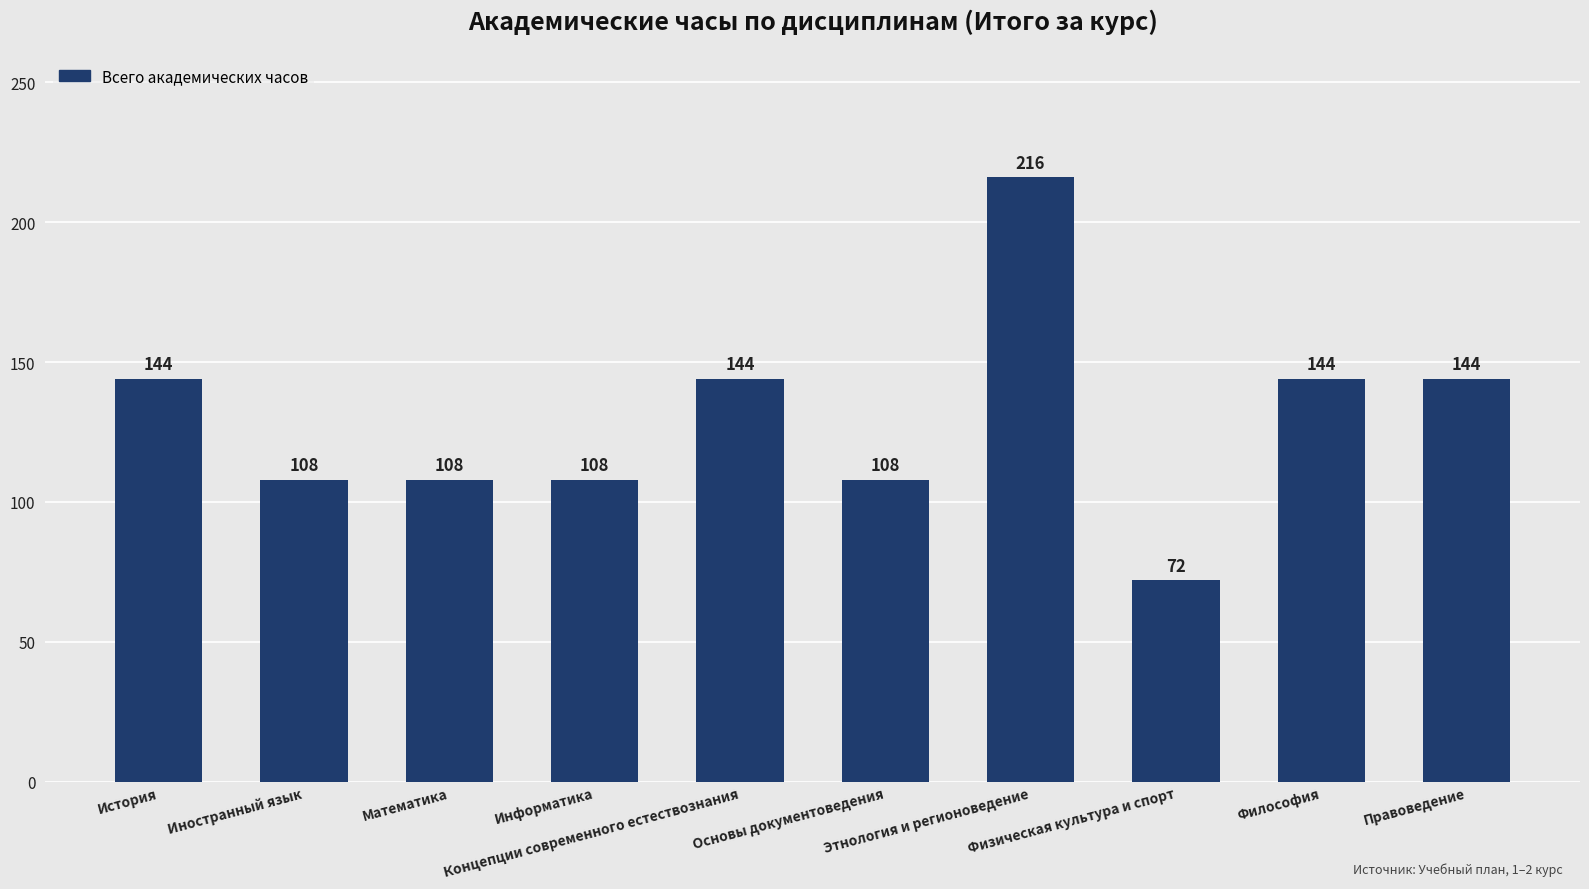

What is the label of the 4th bar from the right?

Этнология и регионоведение